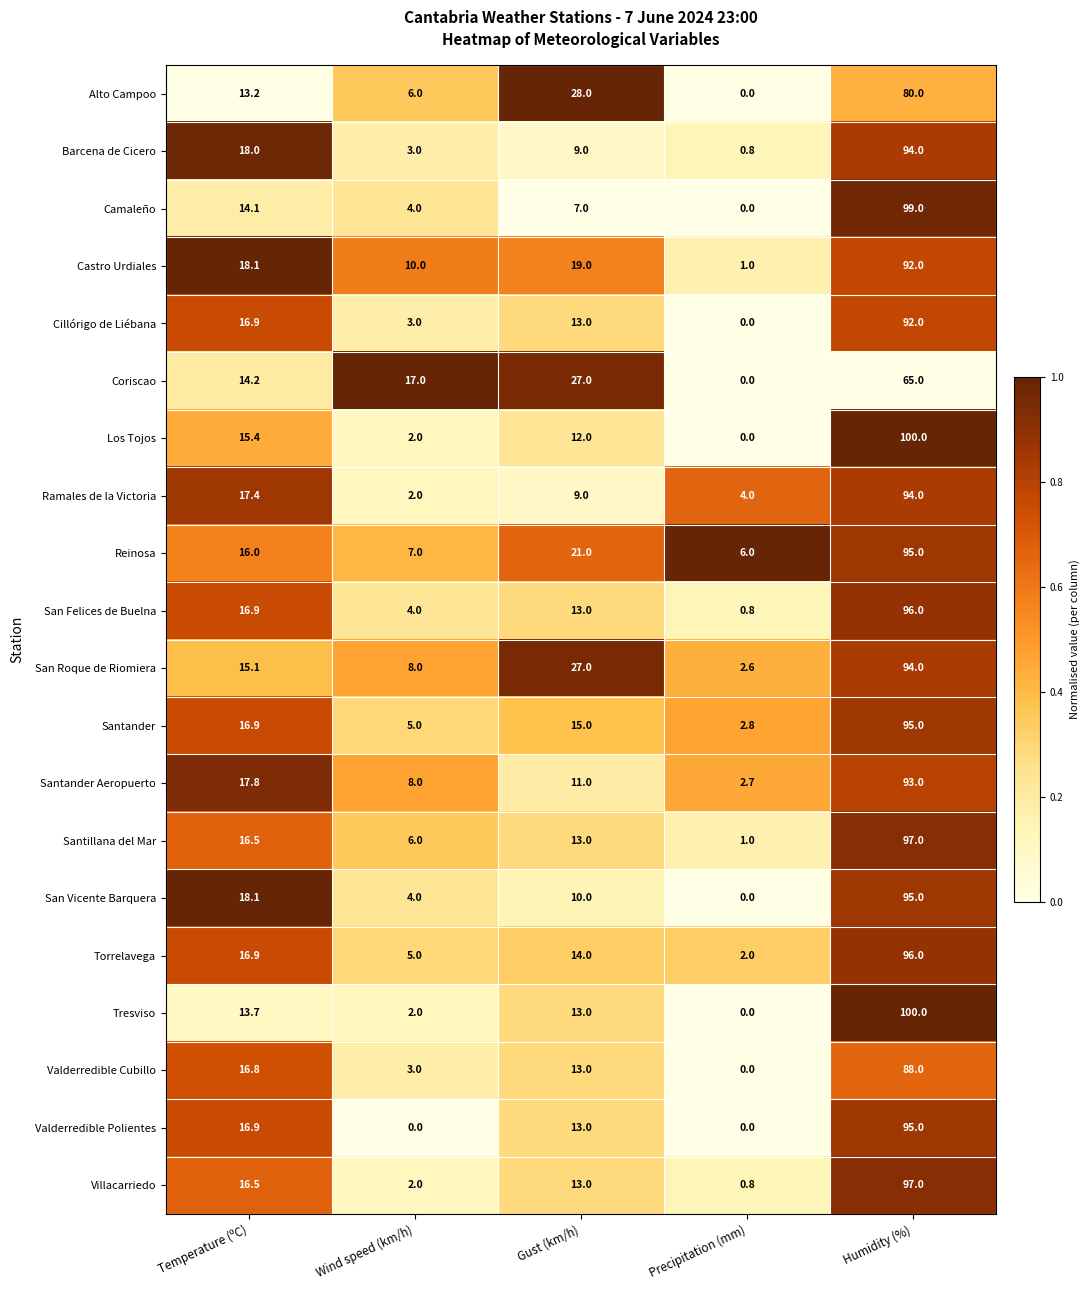

The value of Villacarriedo at Wind speed (km/h) is 2.0. True or false?

True